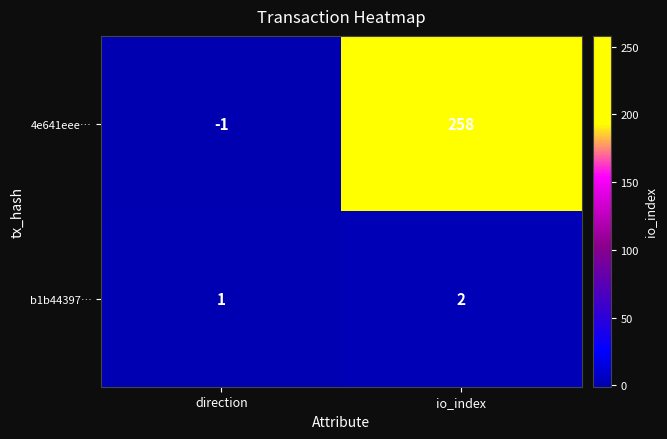

Between direction and io_index, which series saw the biggest shift?

4e641eee…